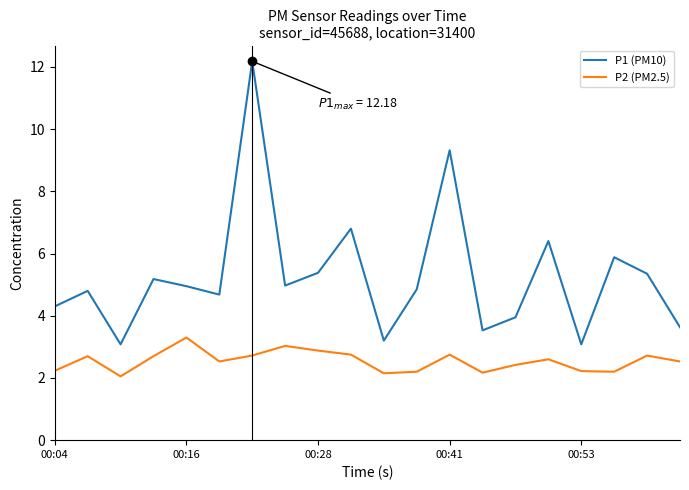

Count the number of categories in the chart.

20